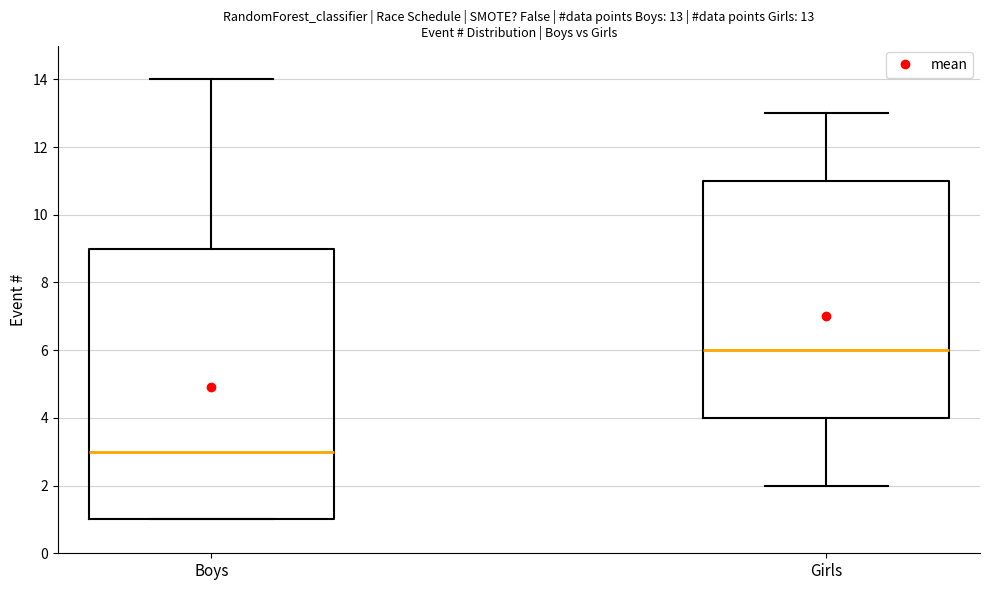

Comparing the boxes themselves (not the whiskers), which one is the tallest?

Boys